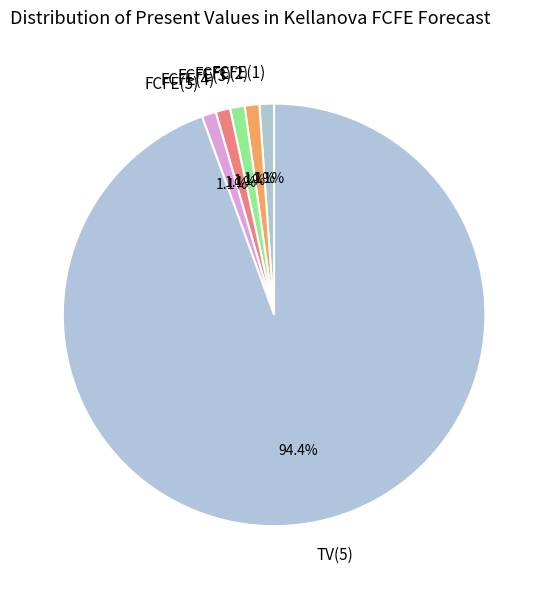

Is it true that FCFE(5) is 1% of the pie?

True